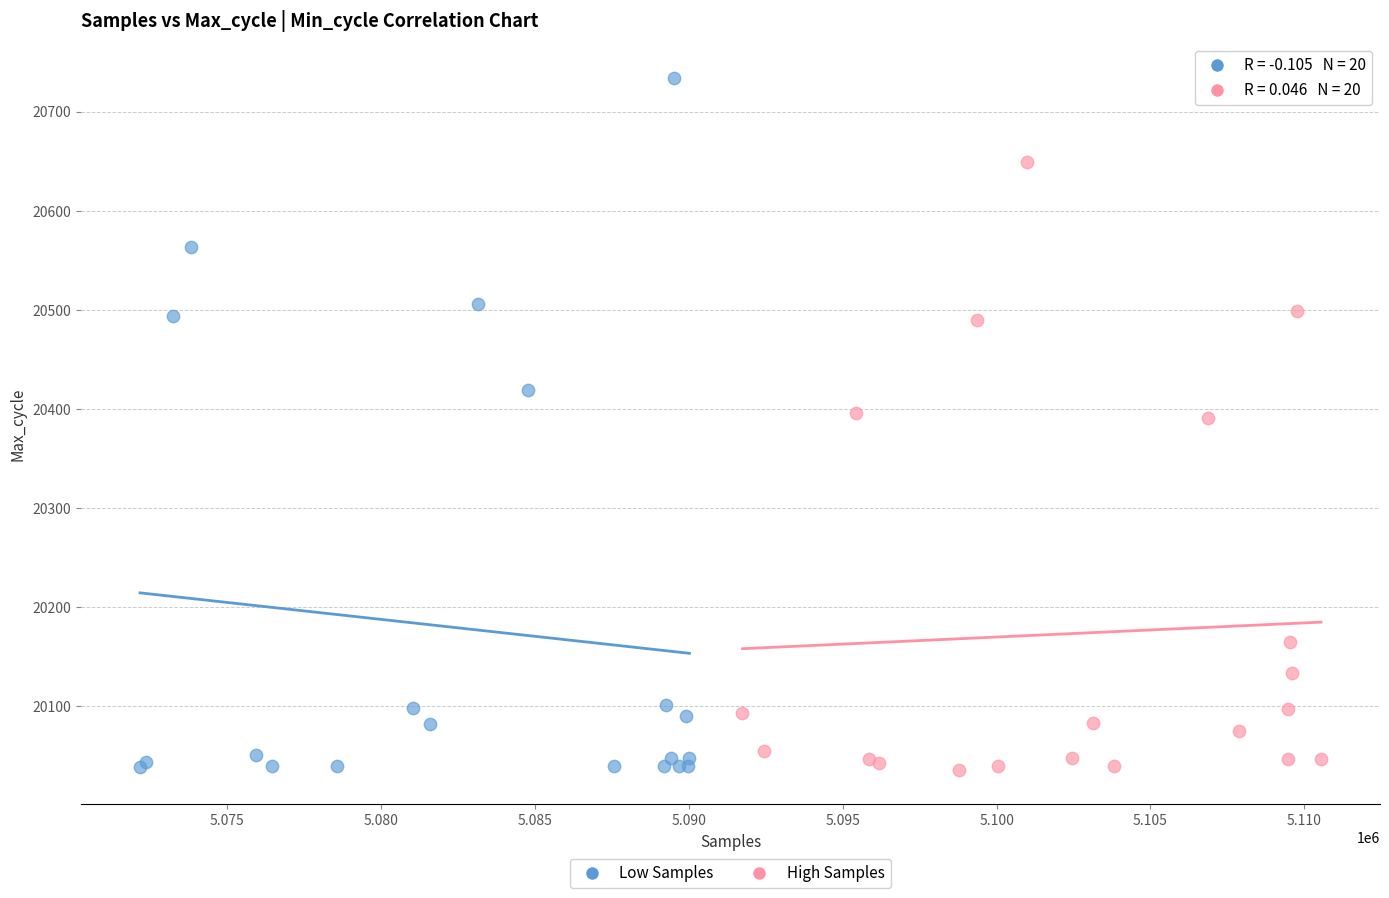

Which series reaches the maximum Y coordinate?

Low Samples